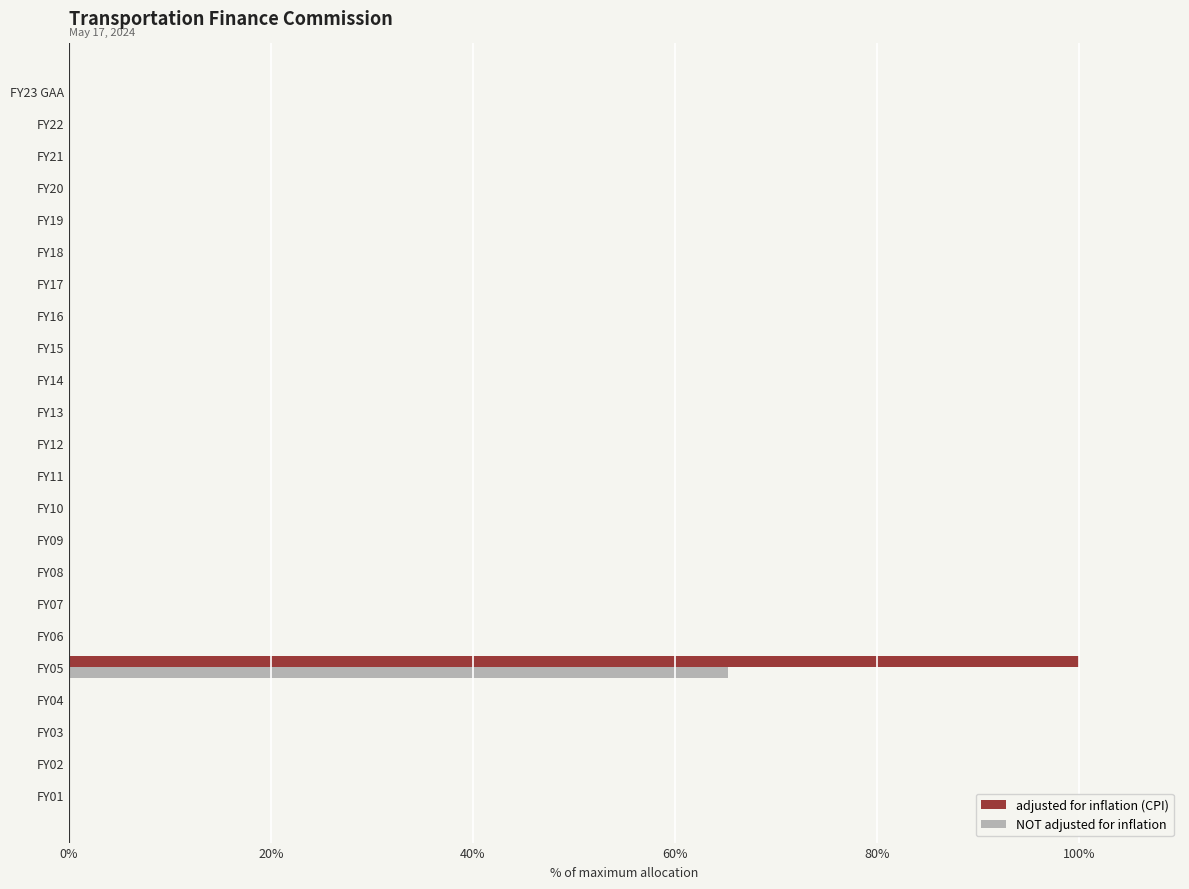

True or false: adjusted for inflation (CPI) has a value of 0.0 at FY04.

True